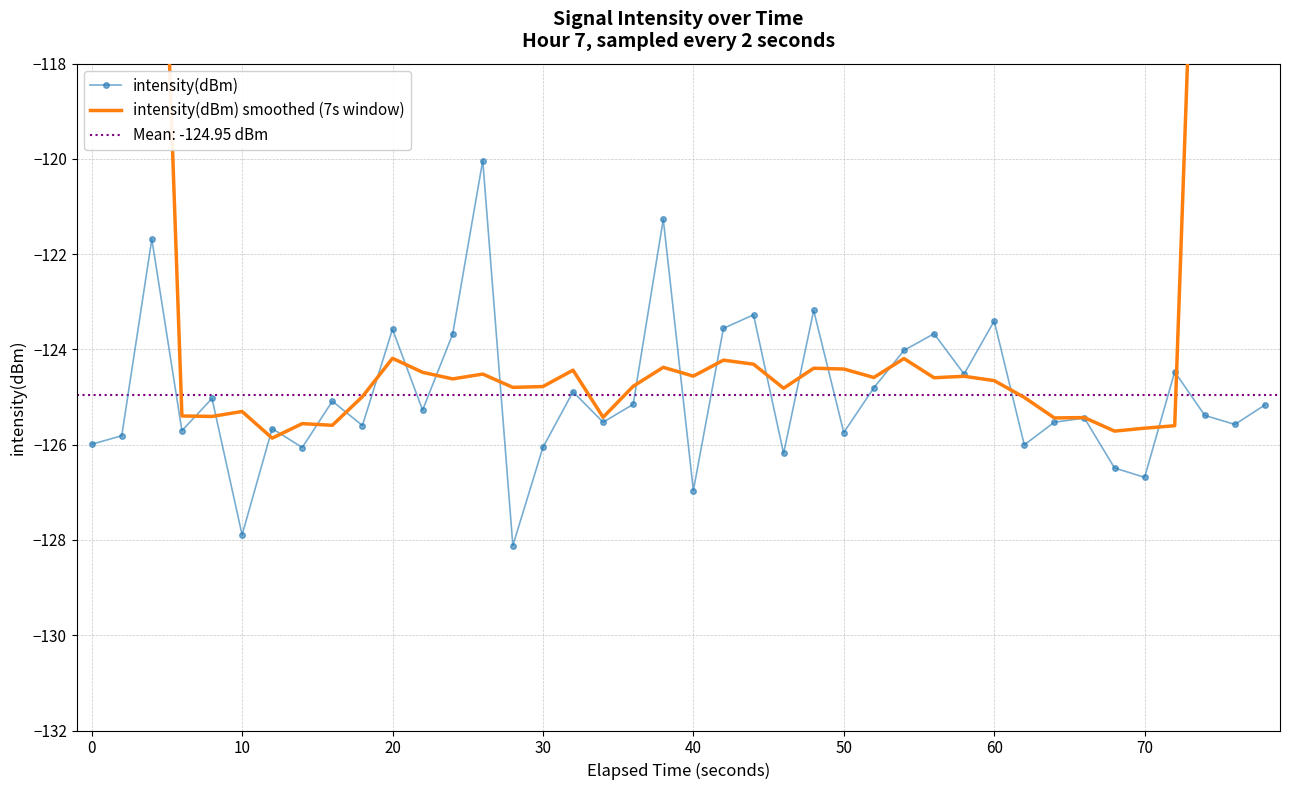

How many times do intensity(dBm) smoothed (7s window) and intensity(dBm) cross each other?

20